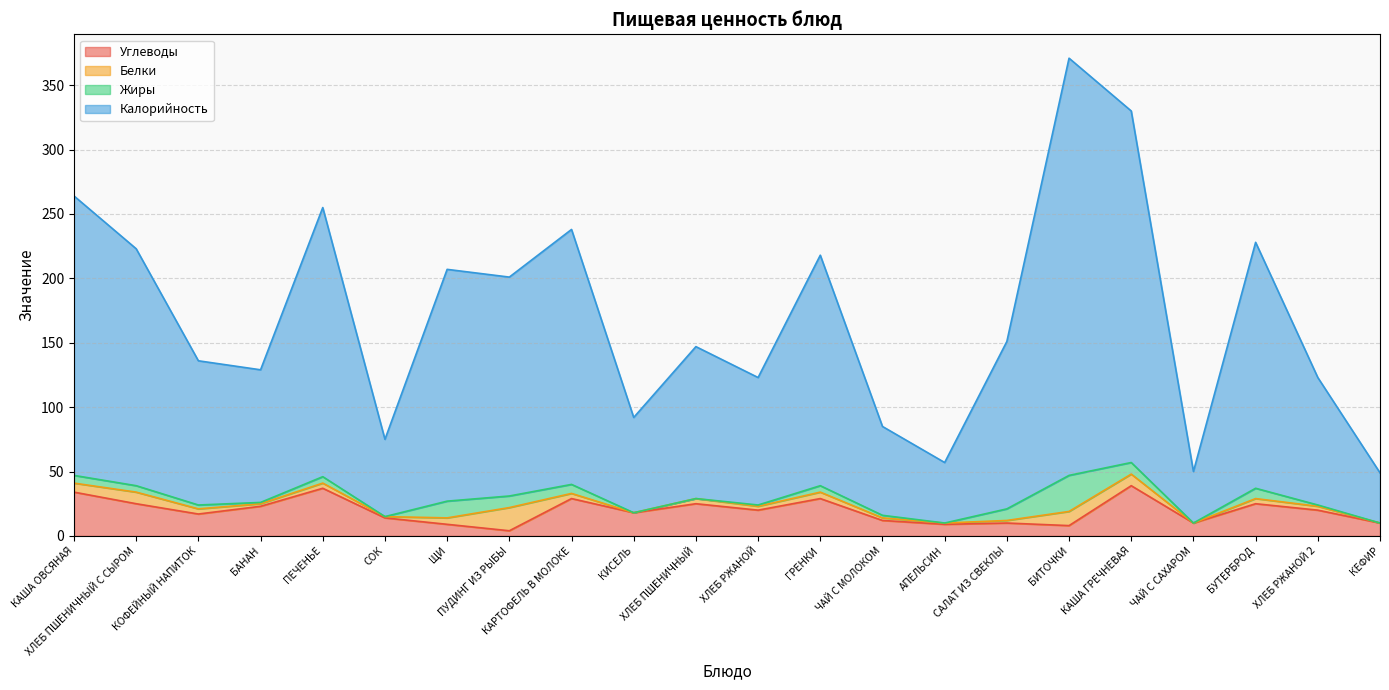

How many data points in Калорийность are less than 151?

11